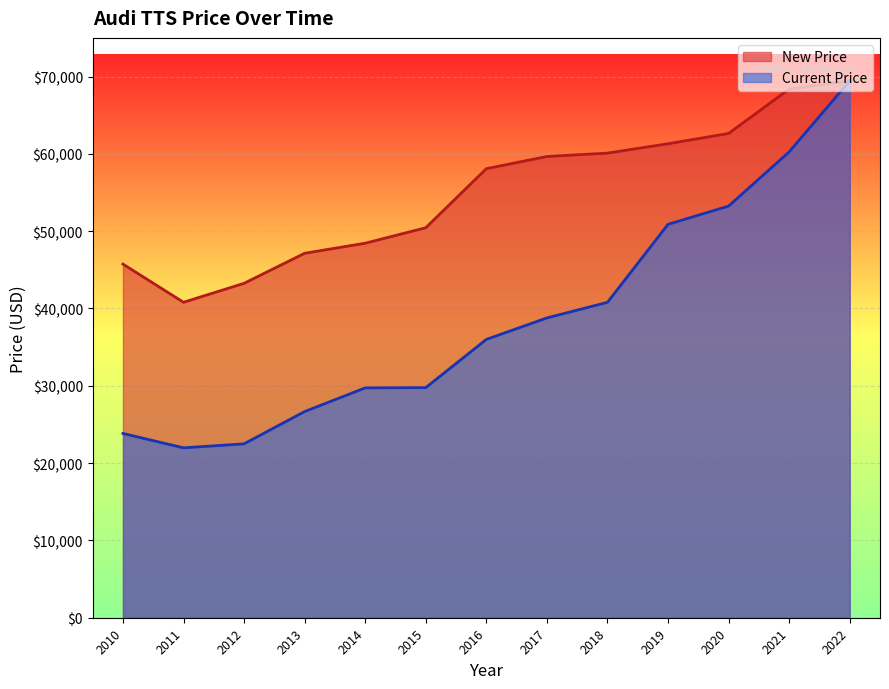

The value of New Price at 2021 is 68380. True or false?

True